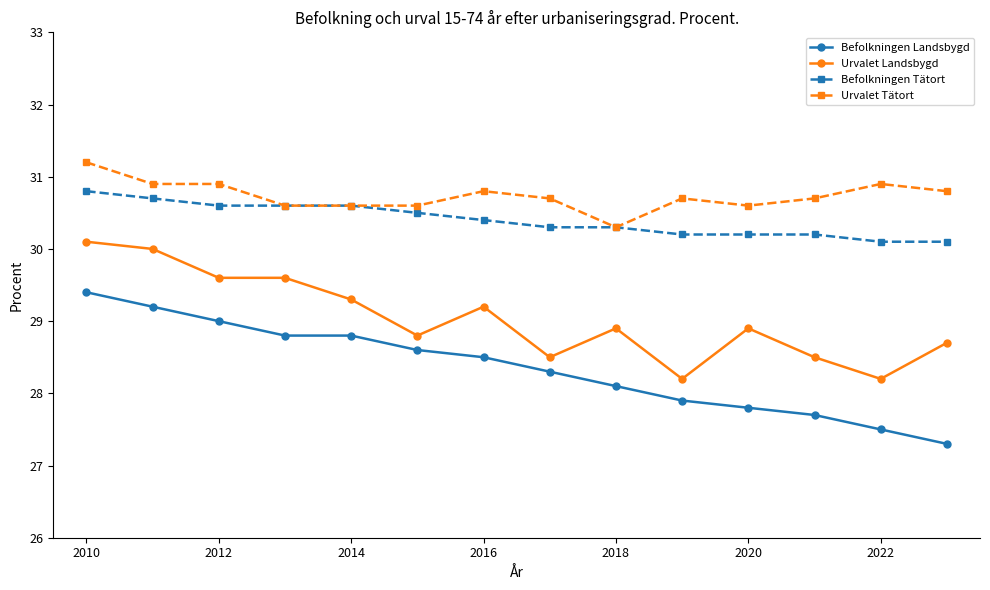

Rank the series by their maximum value, from lowest to highest.

Befolkningen Landsbygd, Urvalet Landsbygd, Befolkningen Tätort, Urvalet Tätort